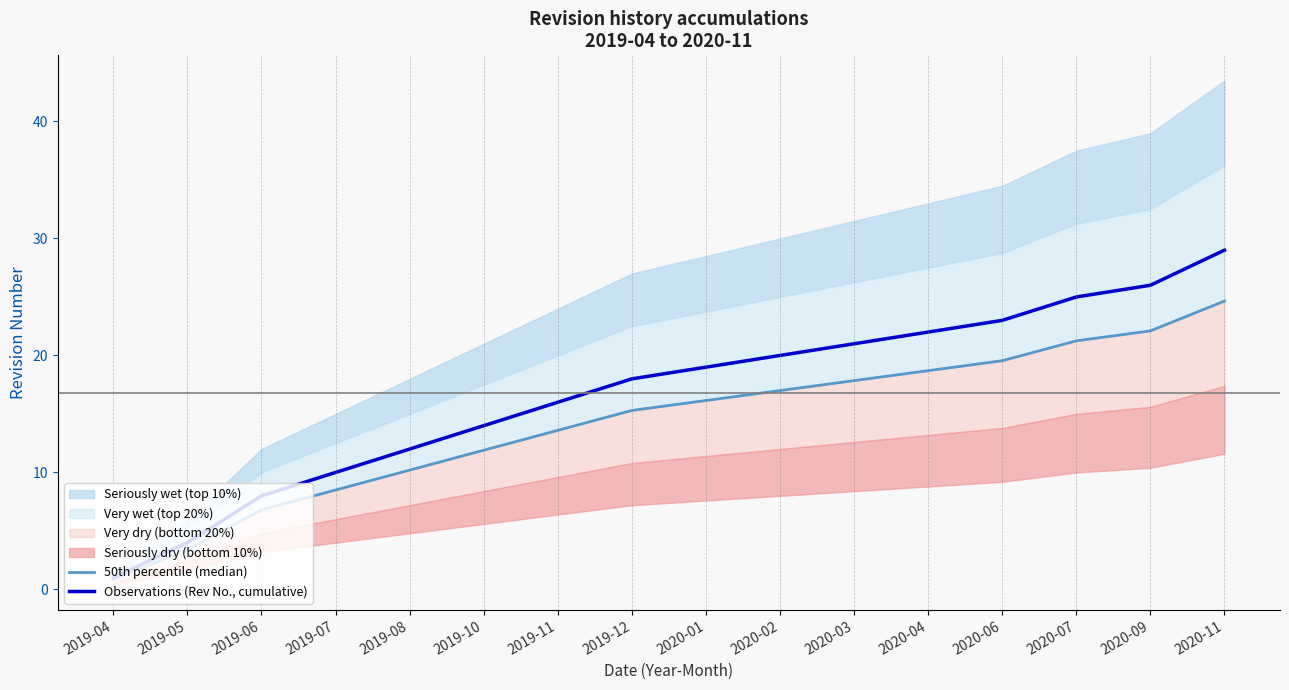

Which series has the largest total across all categories?

Observations (Rev No., cumulative)